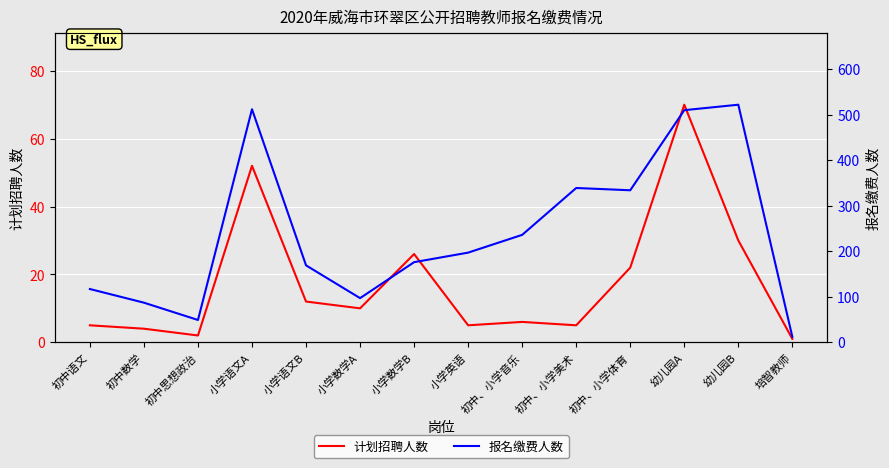

At 初中数学, list the series in order from largest to smallest.

报名缴费人数, 计划招聘人数